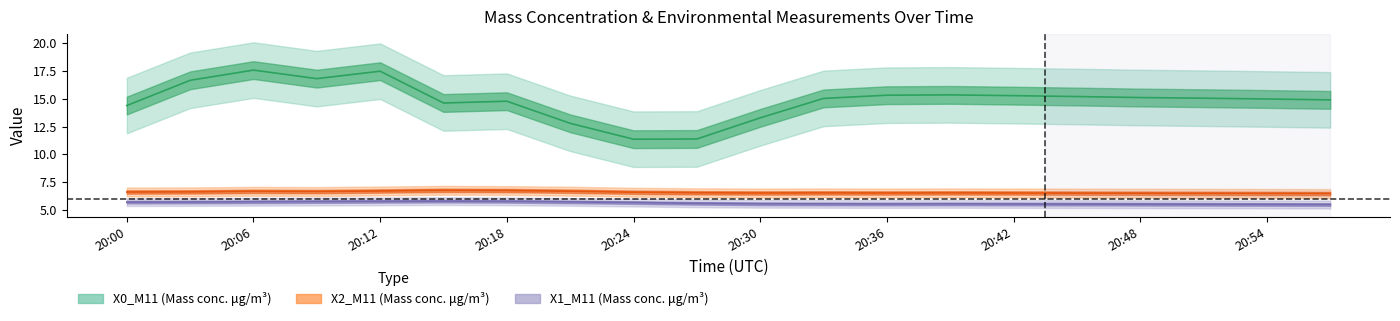

Which series changed the most between 20:09 and 20:39?

X0_M11